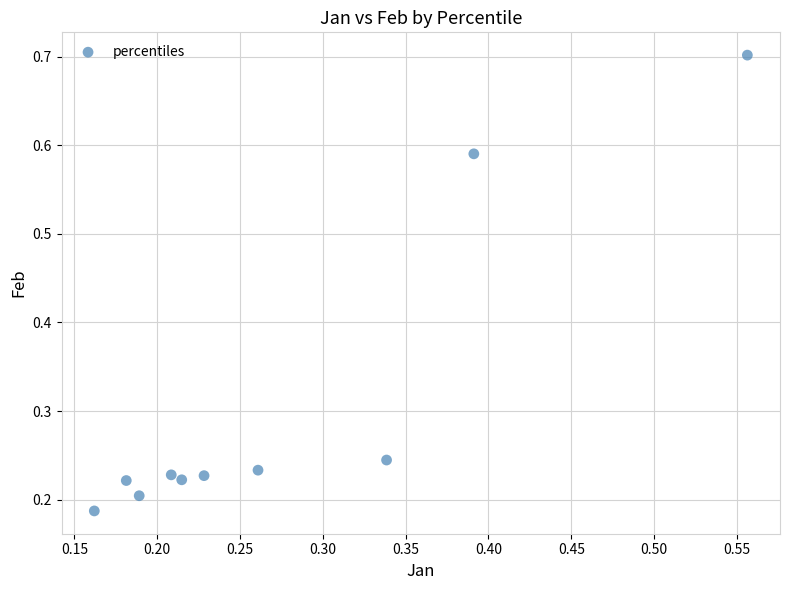

What is the average X value?

0.3